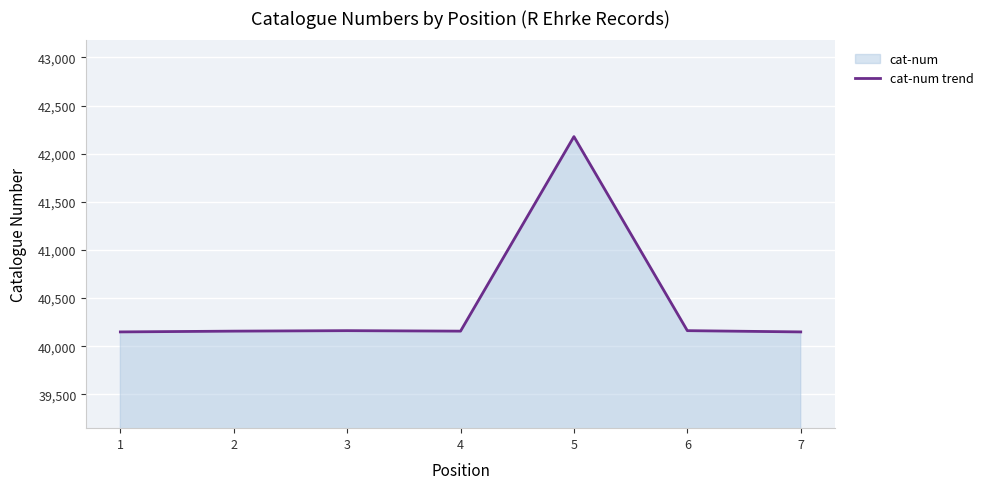

What is the difference between the second highest and second lowest values?

13